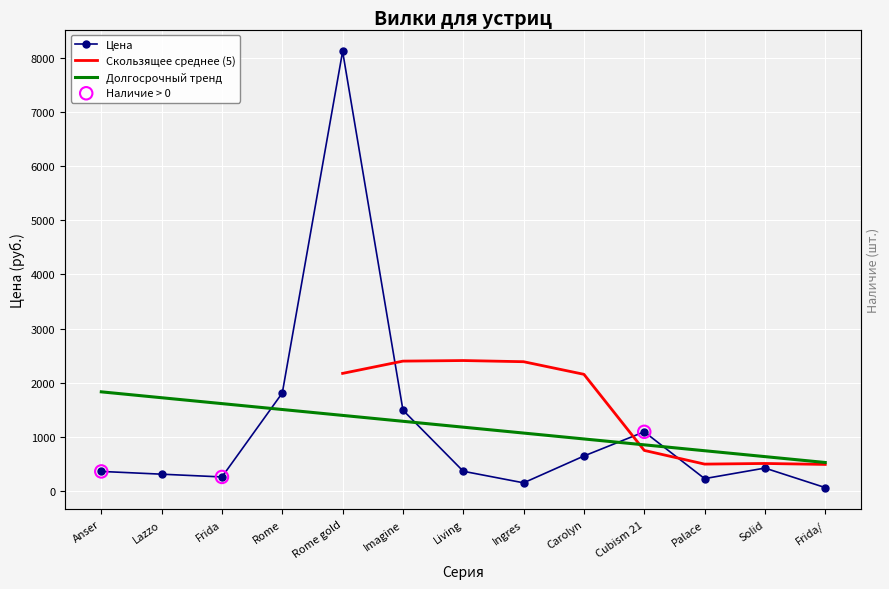

Approximately how many times larger is the value at Carolyn compared to Palace?

2.8